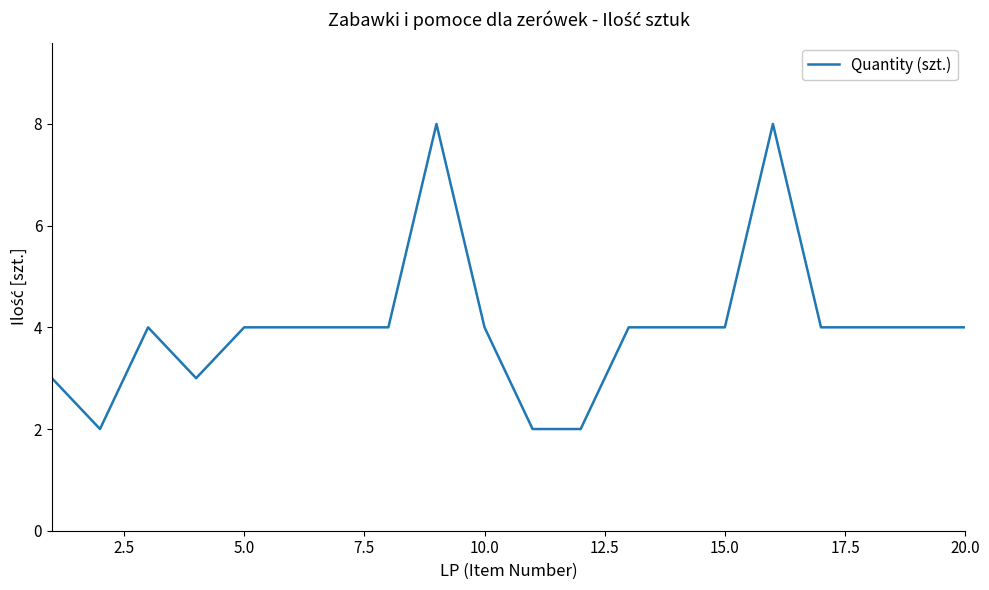

What is the greatest value displayed?

8